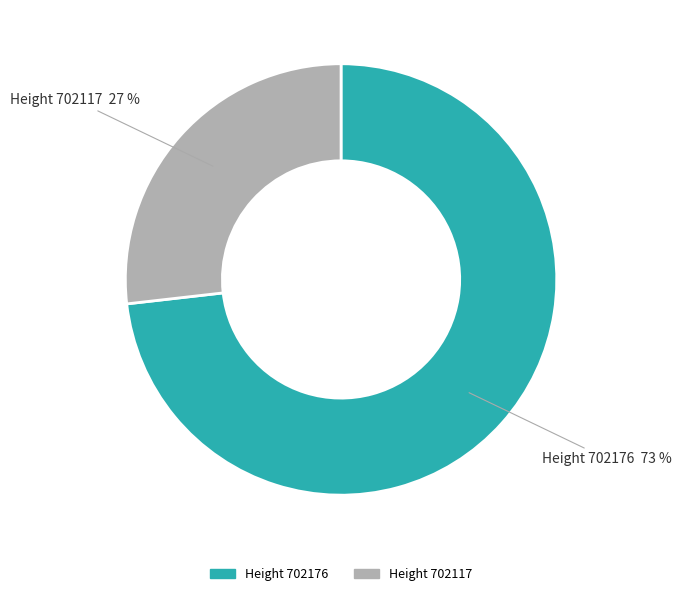

How many segments does this pie chart have?

2